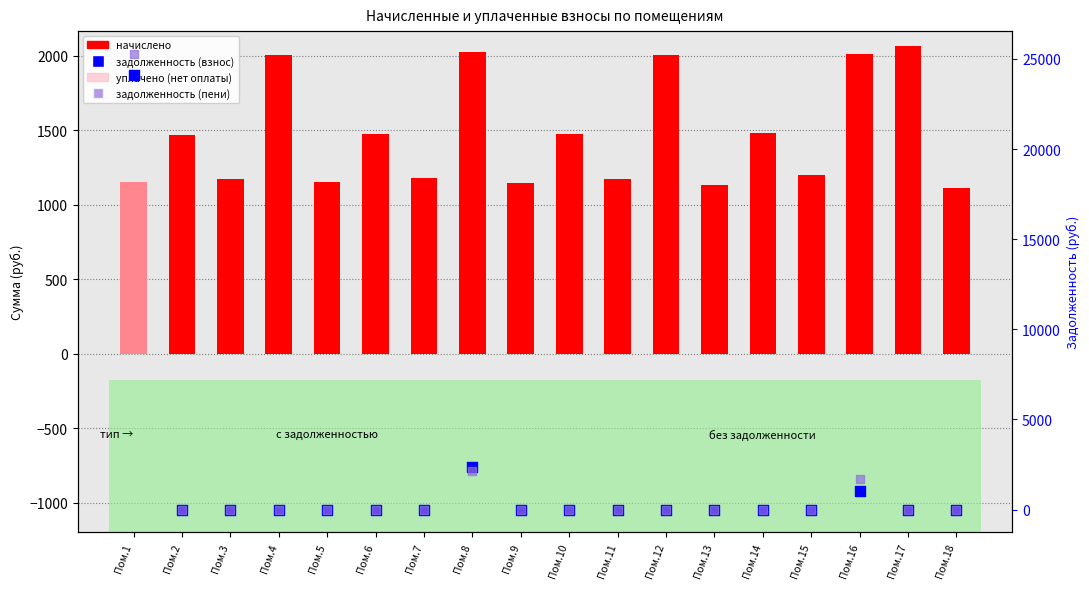

At how many categories does at least one series exceed 4994?

1